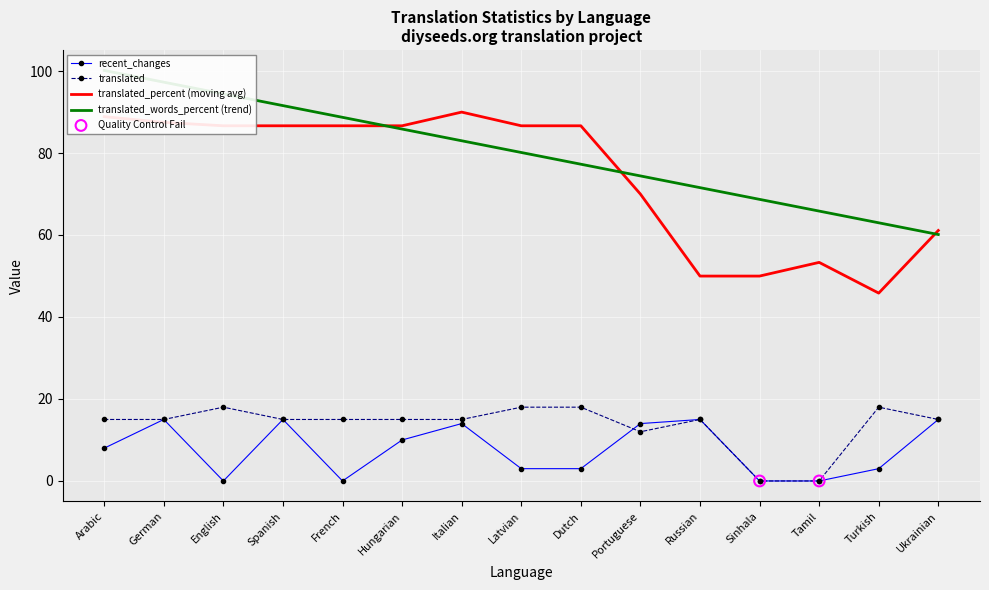

Is the value of recent_changes at Spanish greater than the value of translated at German?

No